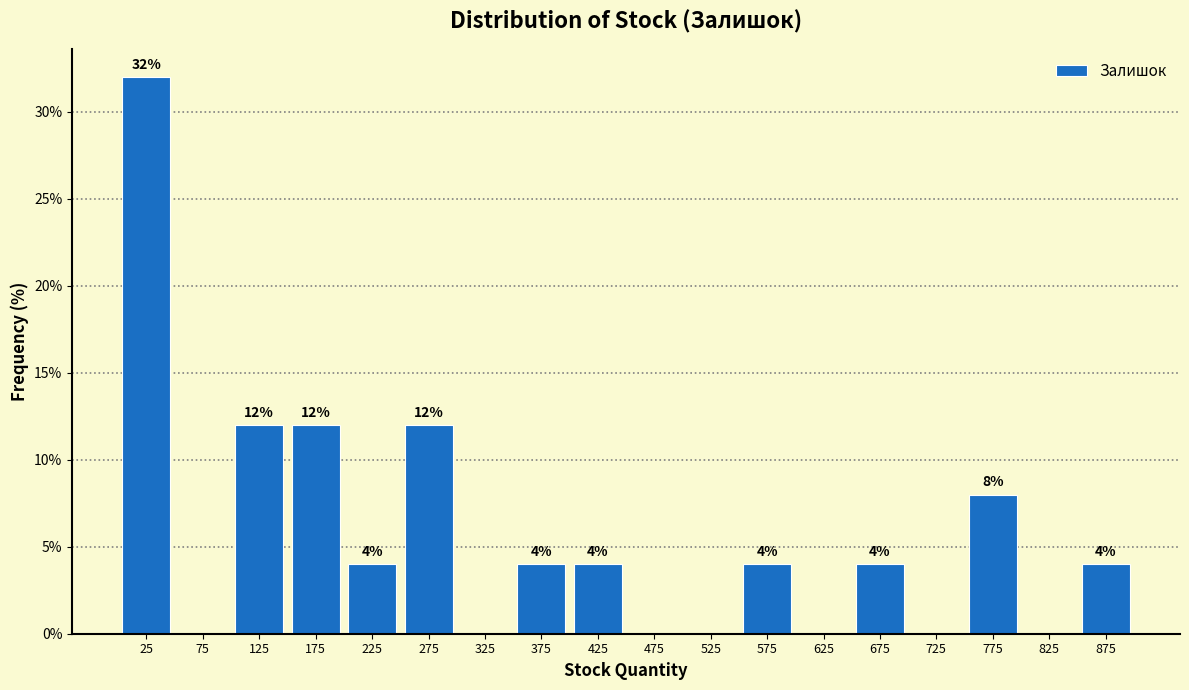

Which range on the x-axis has the tallest bar?

0 to 50